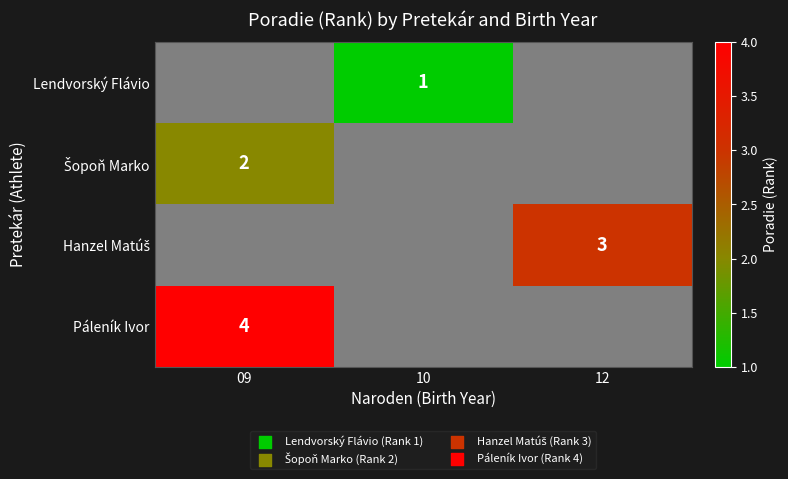

The Hanzel Matúš series shows 3.0 at 12. True or false?

True